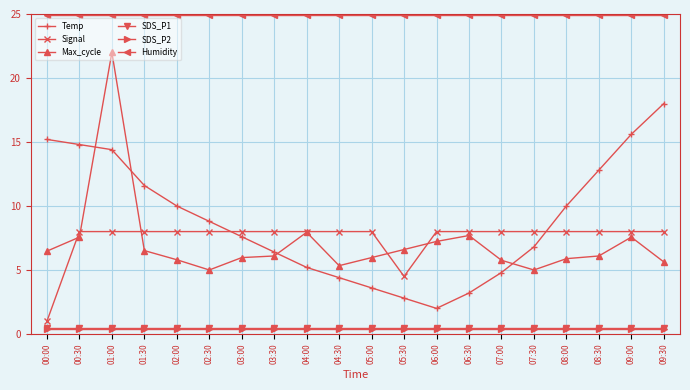

At how many categories does at least one series exceed 20?

20